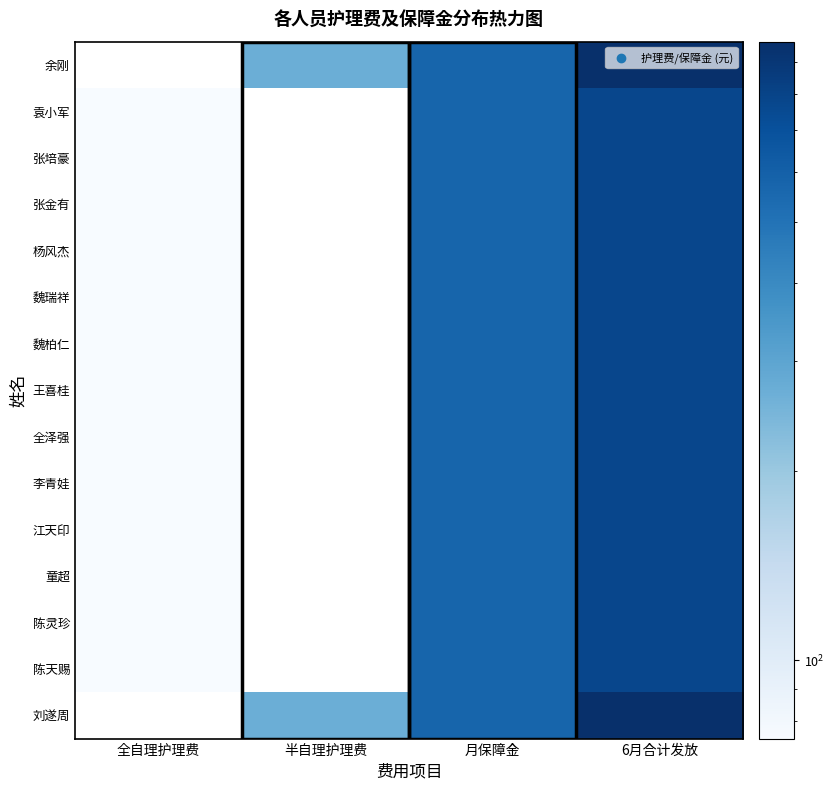

Rank the series at 6月合计发放 from lowest to highest value.

袁小军, 张培豪, 张金有, 杨风杰, 魏瑞祥, 魏柏仁, 王喜桂, 全泽强, 李青娃, 江天印, 童超, 陈灵珍, 陈天赐, 余刚, 刘遂周